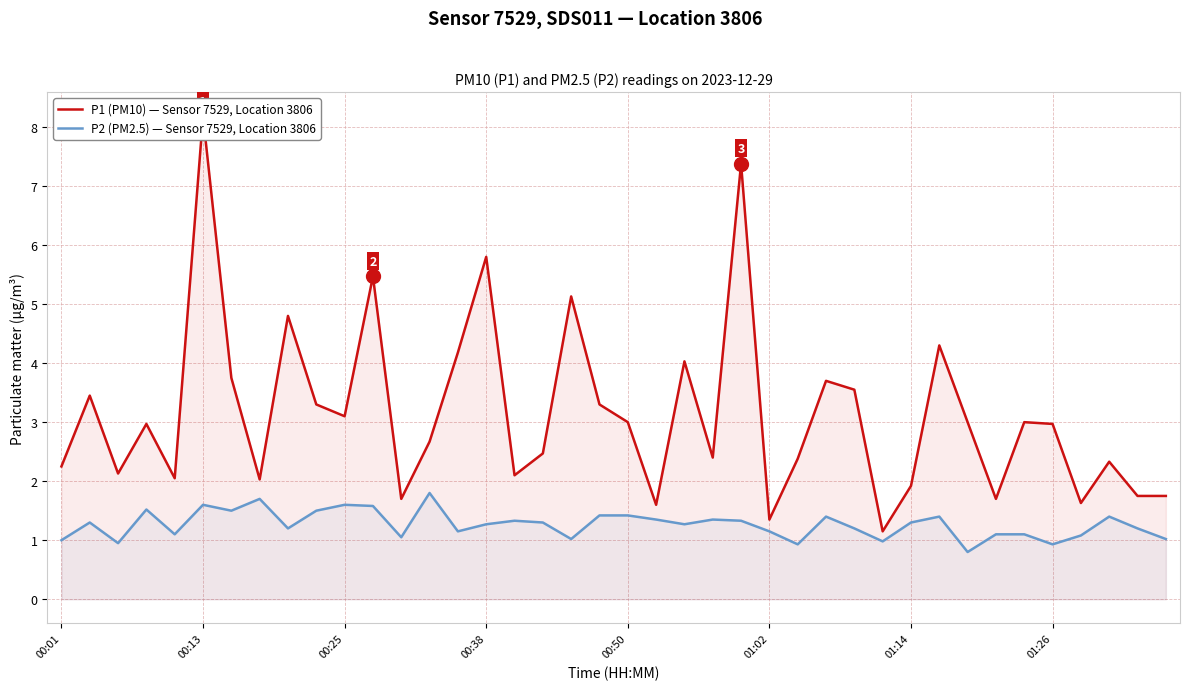

At 12, list the series in order from smallest to largest.

P2 (PM2.5) — Sensor 7529, Location 3806, P1 (PM10) — Sensor 7529, Location 3806